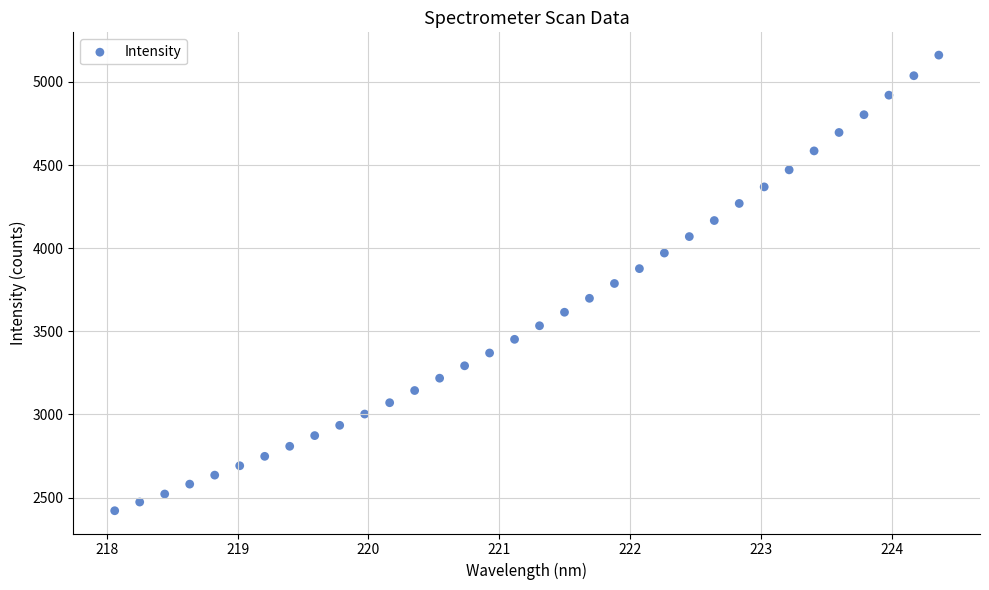

What is the range of X values (max minus min)?

6.3